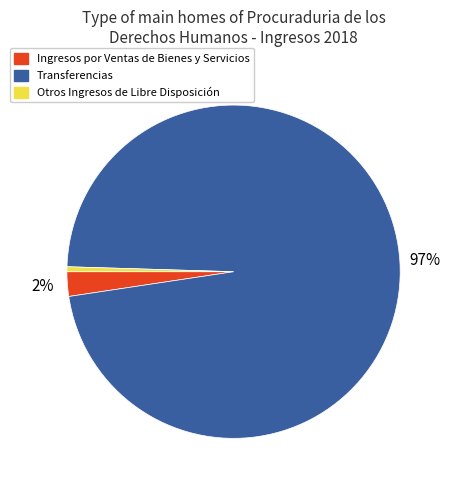

Rank the categories by value from highest to lowest.

Transferencias, Ingresos por Ventas de Bienes y Servicios, Otros